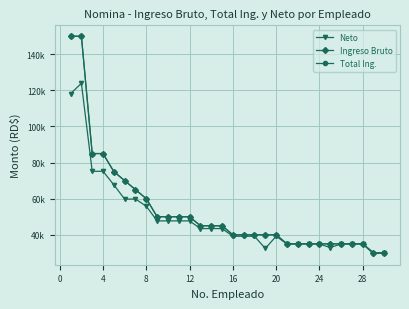

Does the chart have visible grid lines?

Yes